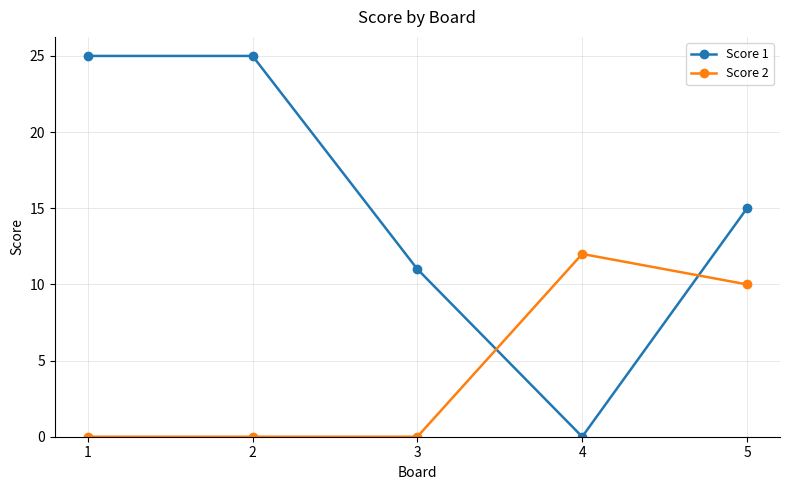

In Score 1, how many points are lower than both neighbors (excluding endpoints)?

1